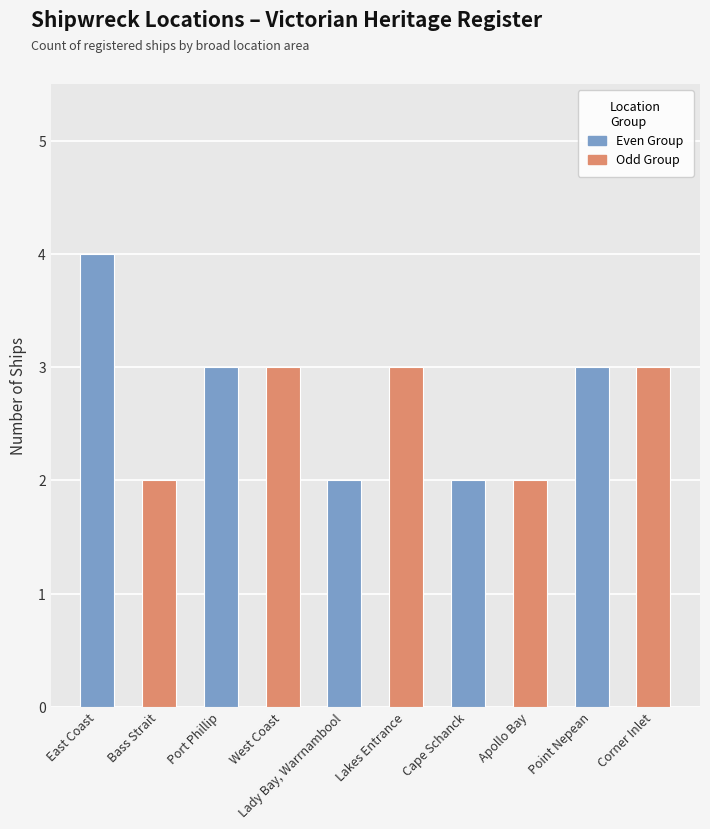

Rank the series by their average value, from lowest to highest.

Odd Group, Even Group